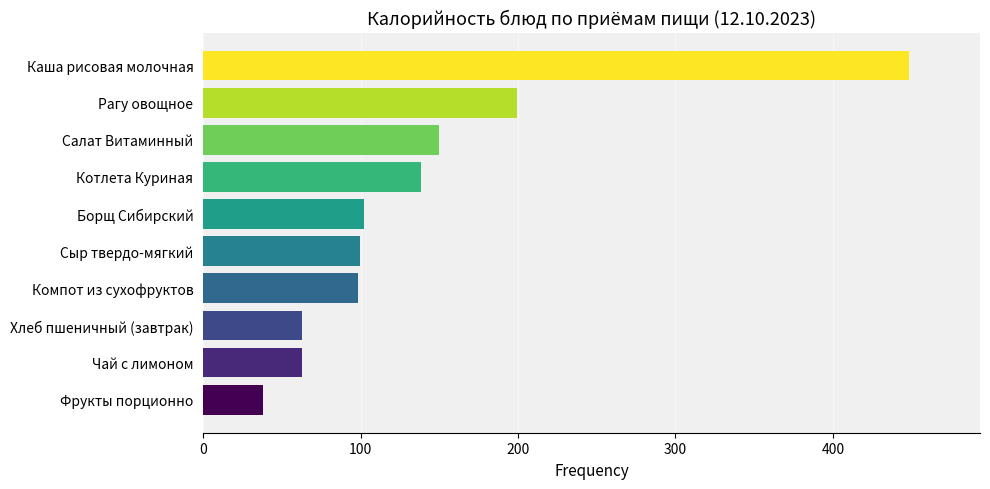

Between Компот из сухофруктов and Каша рисовая молочная, which is larger?

Каша рисовая молочная